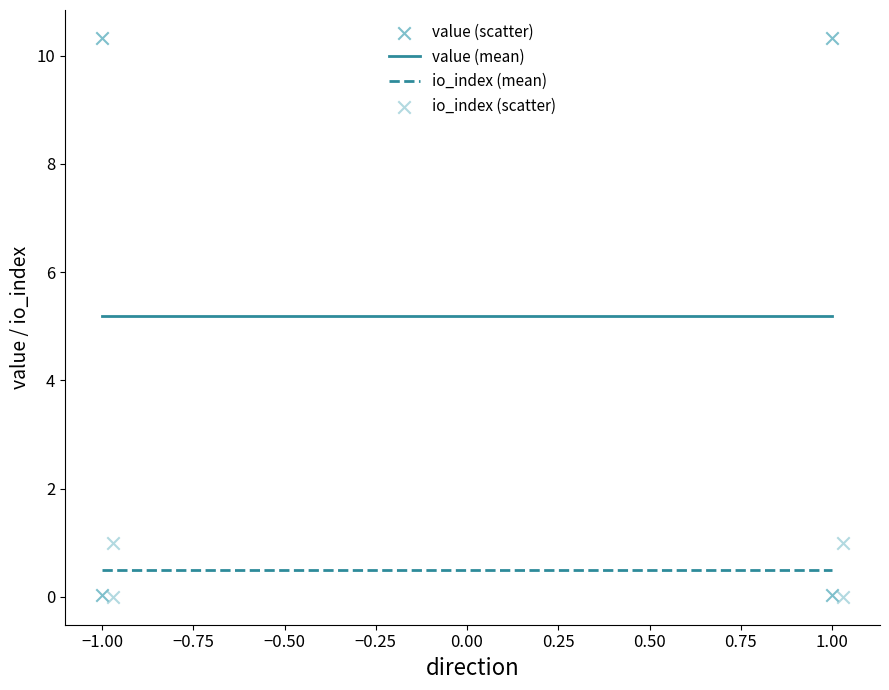

What are all the series names shown in the legend?

io_index, value